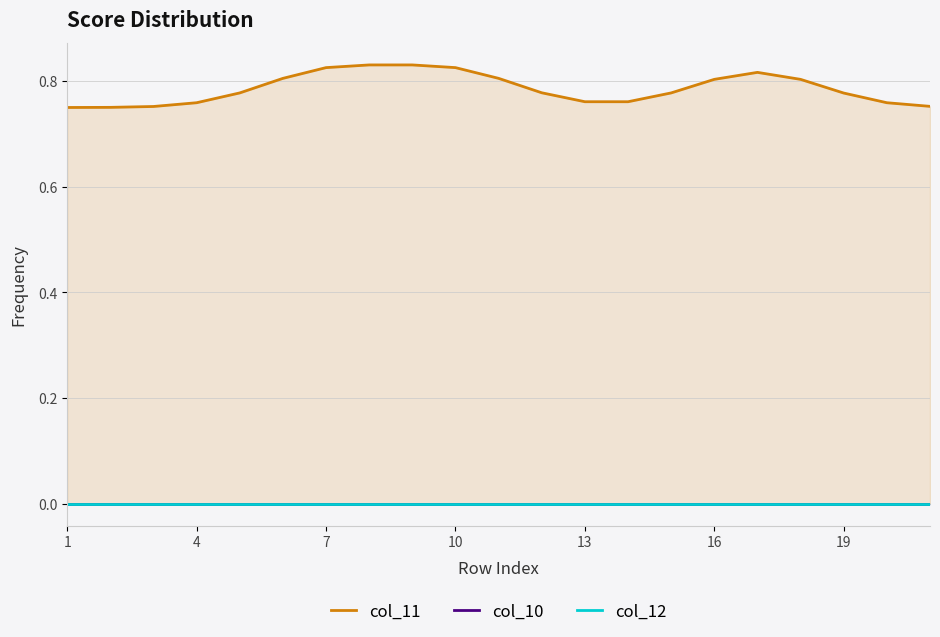

At how many categories does at least one series exceed 0?

21